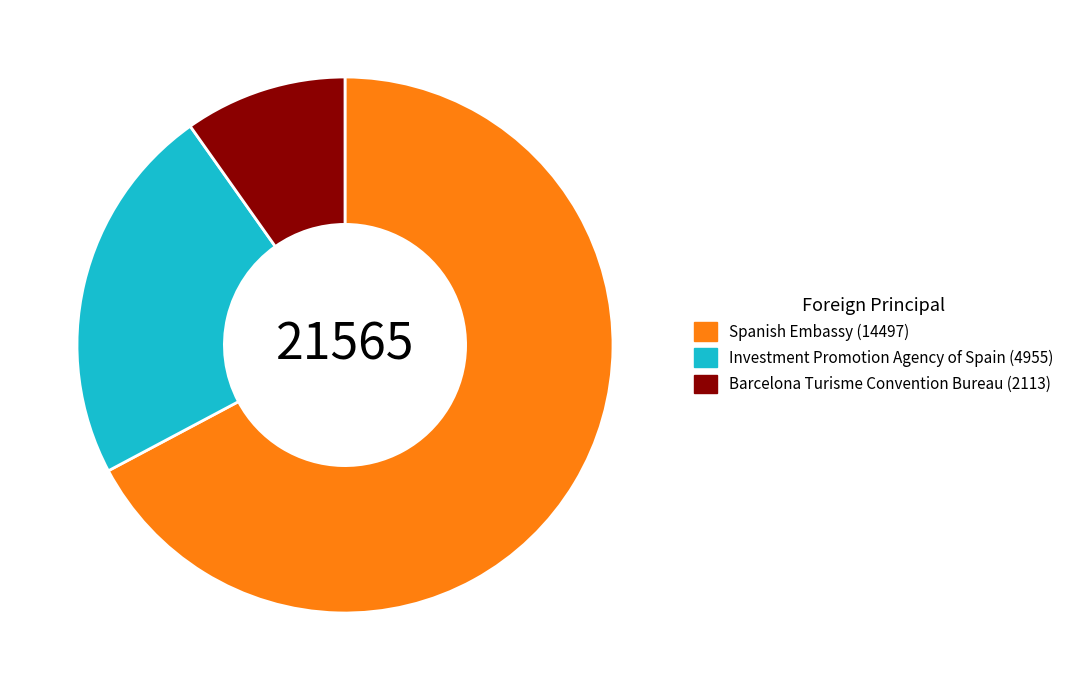

How many slices are in this pie chart?

3